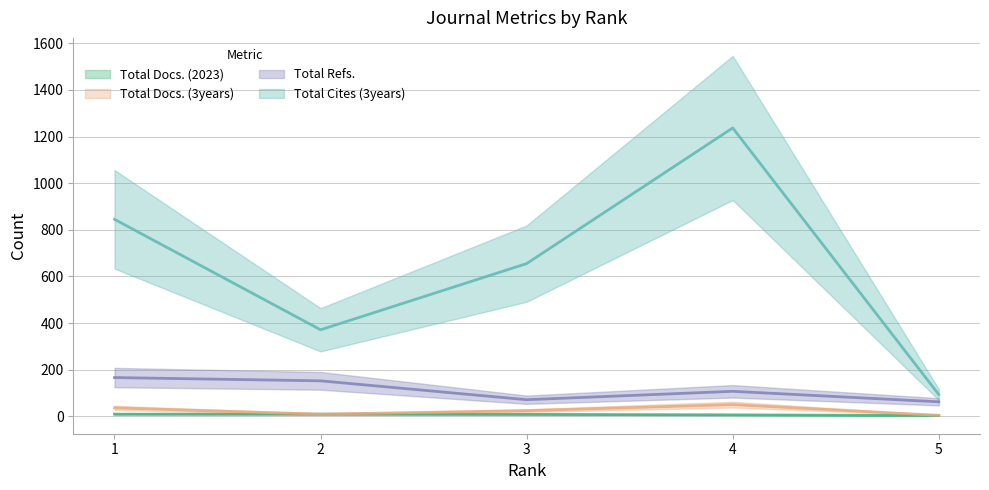

What is the average value of the Total Cites (3years) series?

640